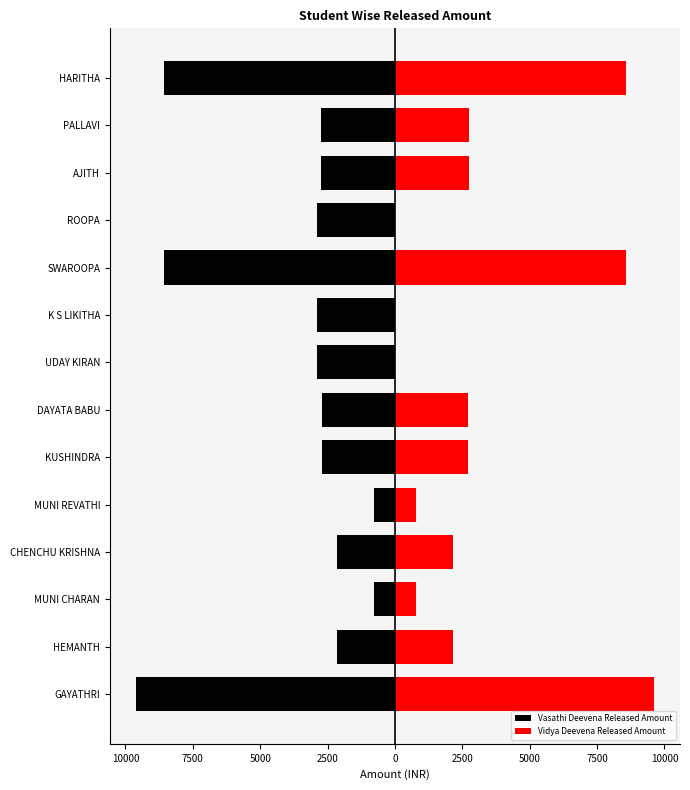

How many groups of bars are there?

14